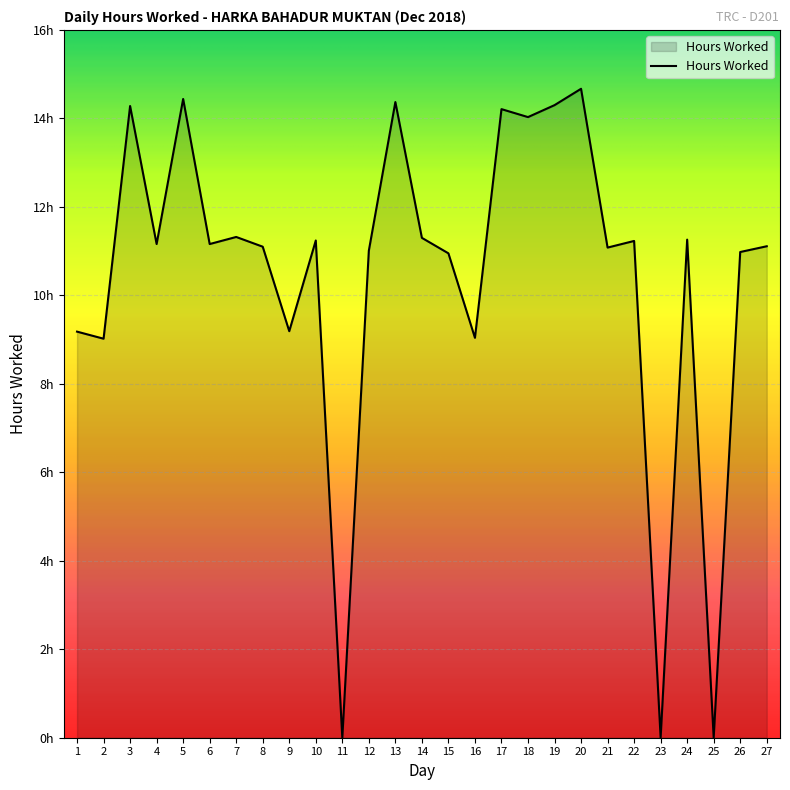

List the labels in order of value, largest first.

20, 5, 13, 19, 3, 17, 18, 7, 14, 24, 10, 22, 4, 6, 27, 8, 21, 12, 26, 15, 9, 1, 16, 2, 11, 23, 25